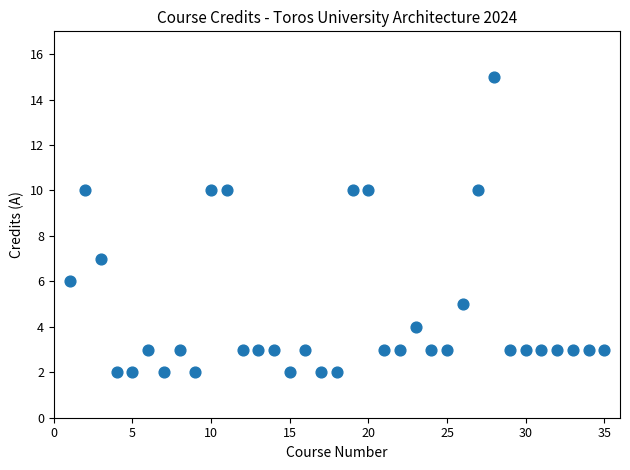

What is the range of X values (max minus min)?

34